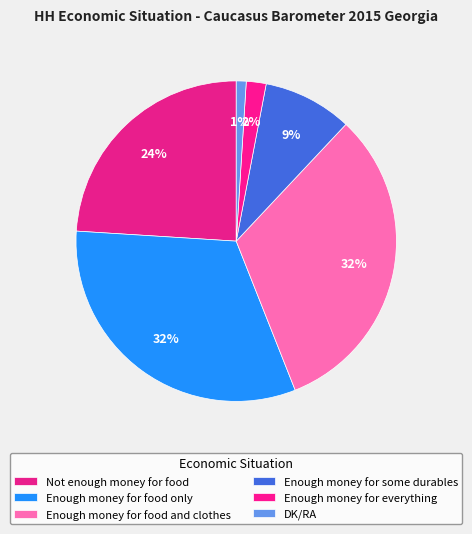

How many slices are in this pie chart?

6